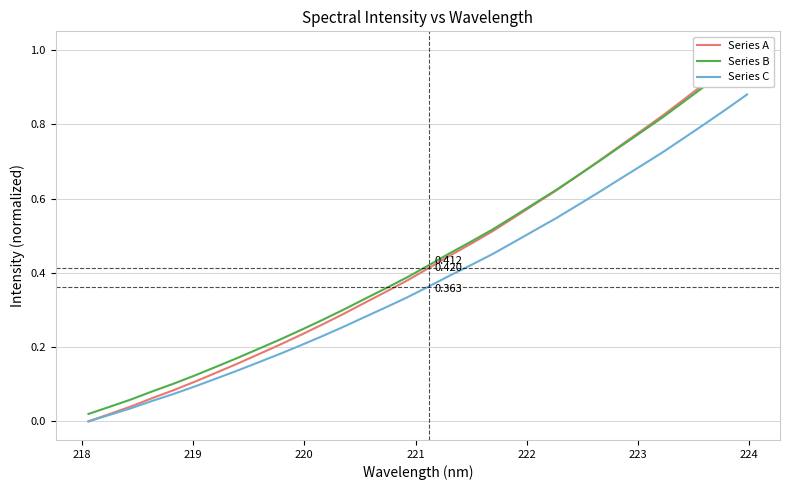

True or false: Series A and Series C intersect in this chart.

False